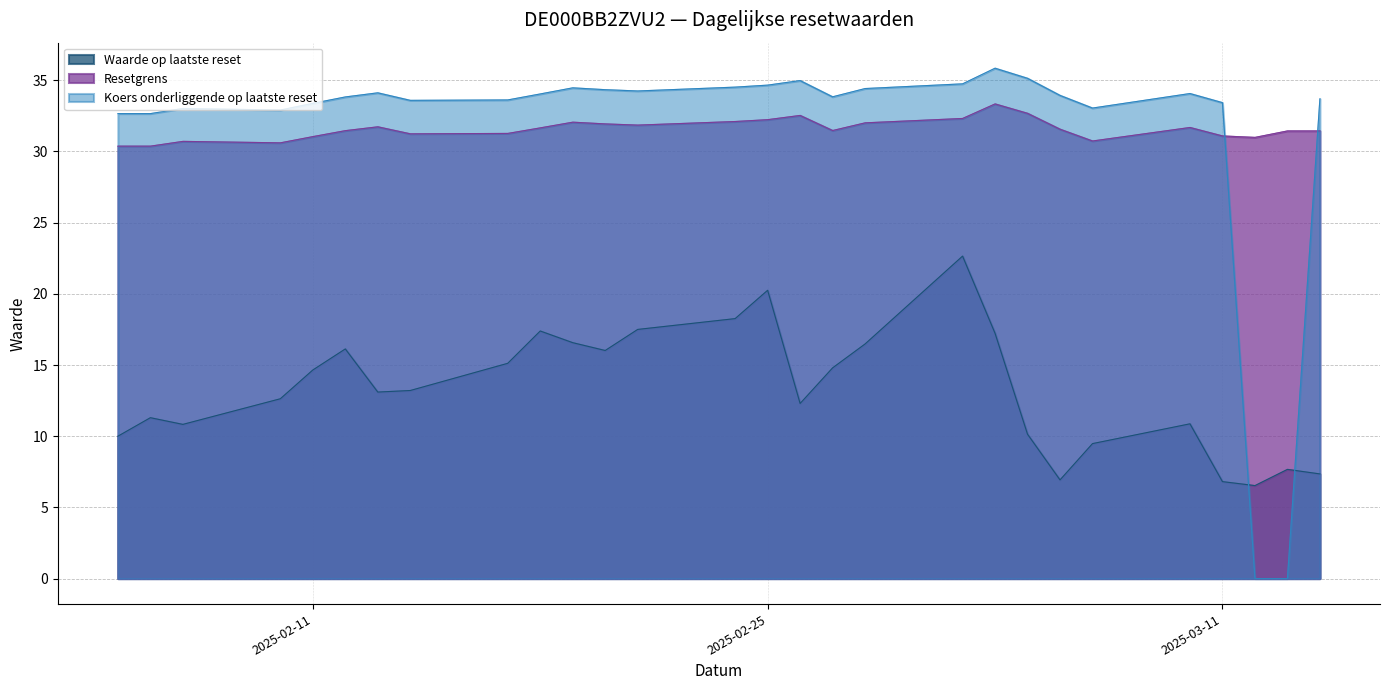

Which series changed the most between 2025-02-11 and 2025-02-13?

Waarde op laatste reset